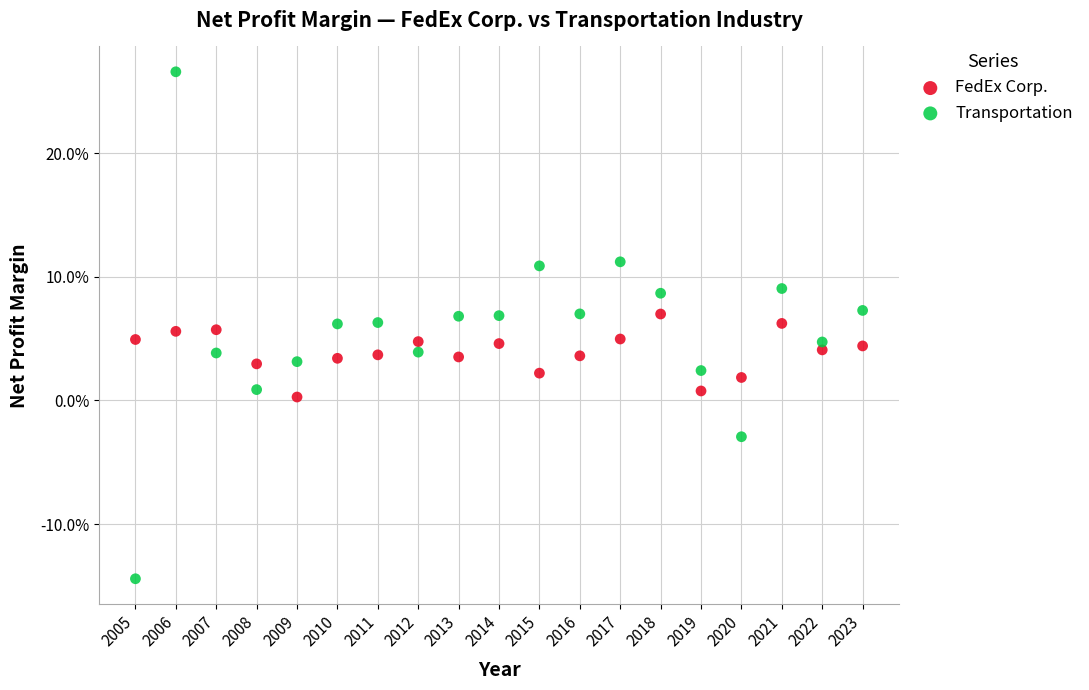

What are all the series names shown in the legend?

FedEx Corp., Transportation